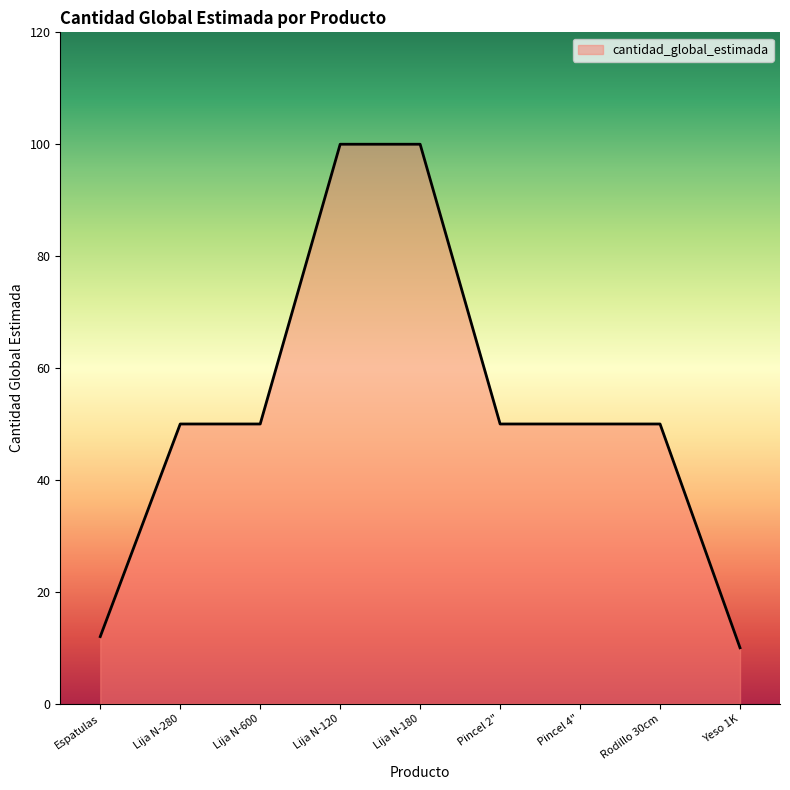

Read the value at Lija N-120.

100